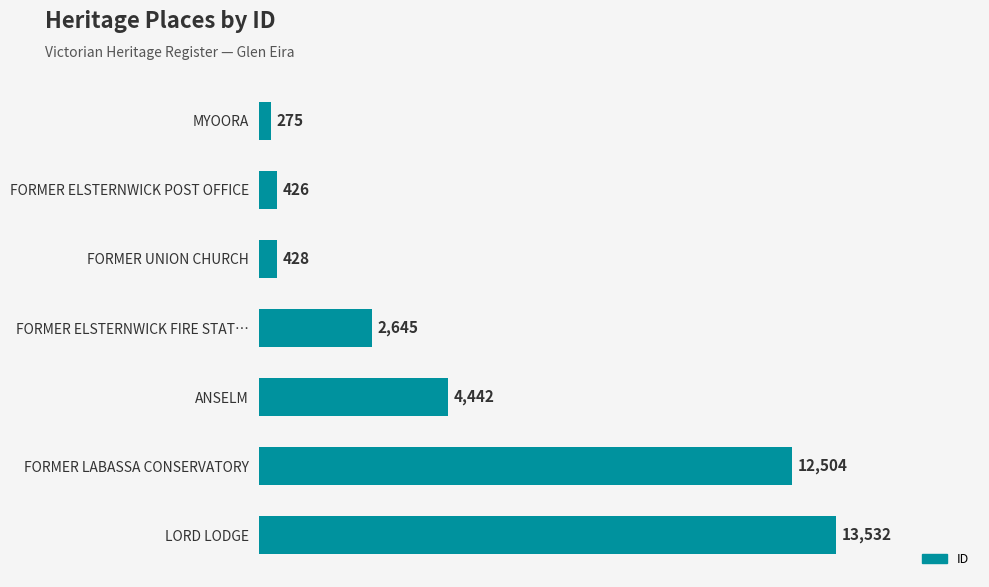

What is the greatest value displayed?

13532